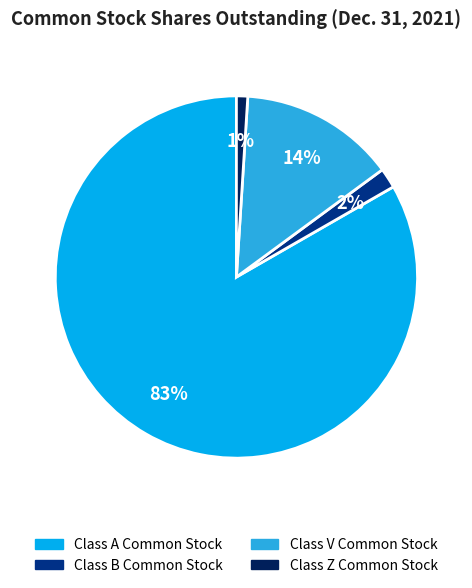

What is the largest slice in the pie chart?

Class A Common Stock